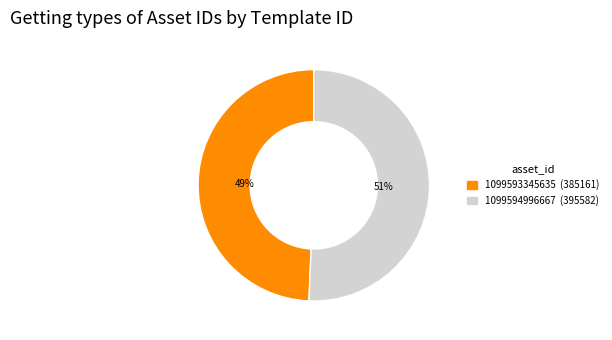

What is the ratio of the value at 1099593345635 to the value at 1099594996667?

1.0